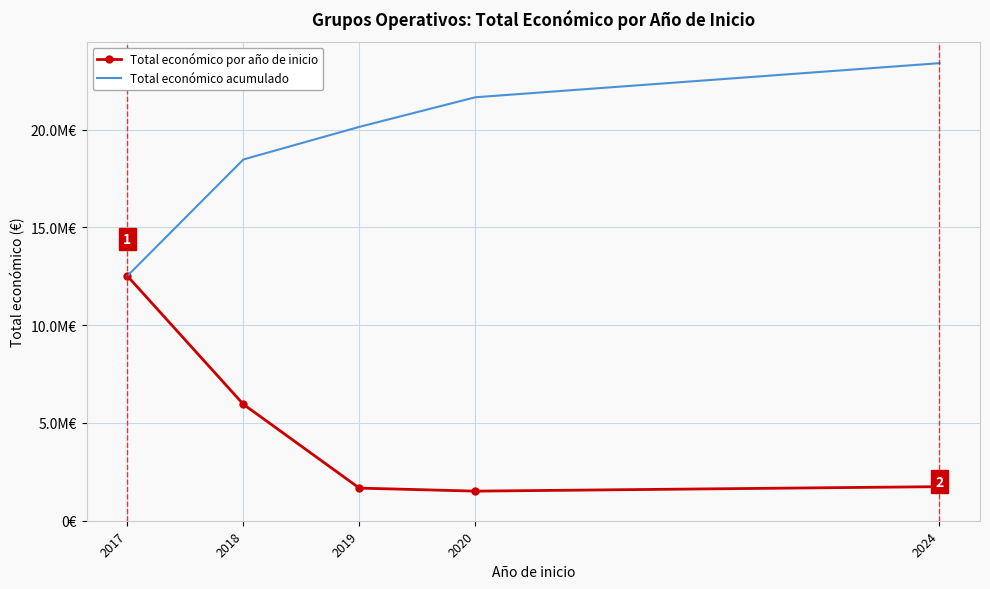

What is the highest value of the Total económico por año de inicio series?

12518548